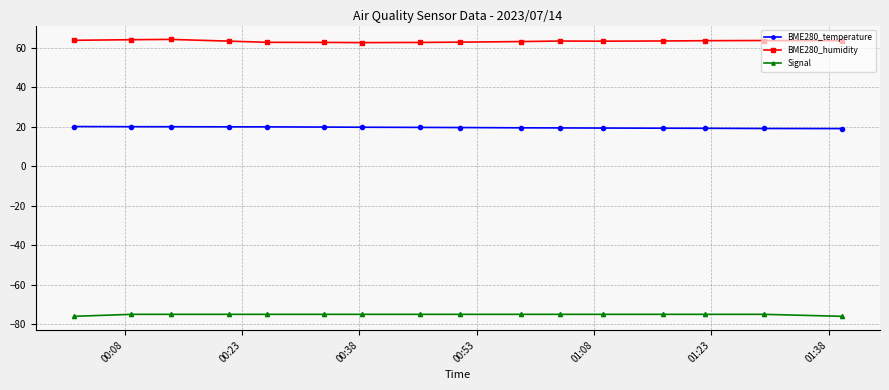

Which series has the largest total across all categories?

BME280_humidity